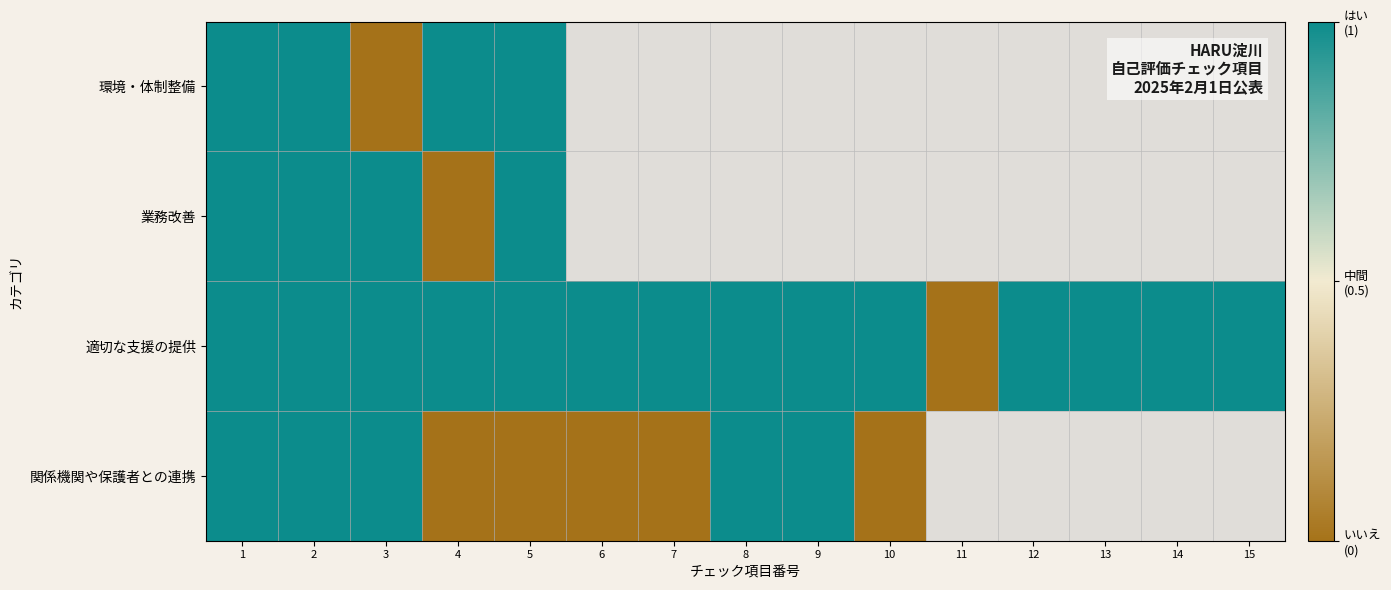

List the series in order of their peak value, highest first.

環境・体制整備, 業務改善, 適切な支援の提供, 関係機関や保護者との連携